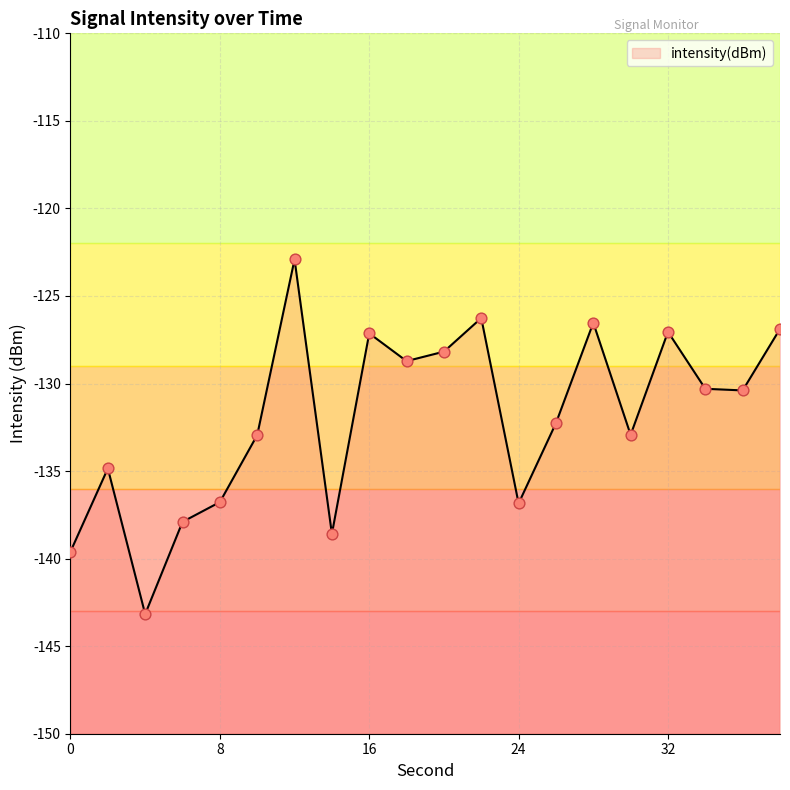

What is the change in value from 14 to 26?

+6.3